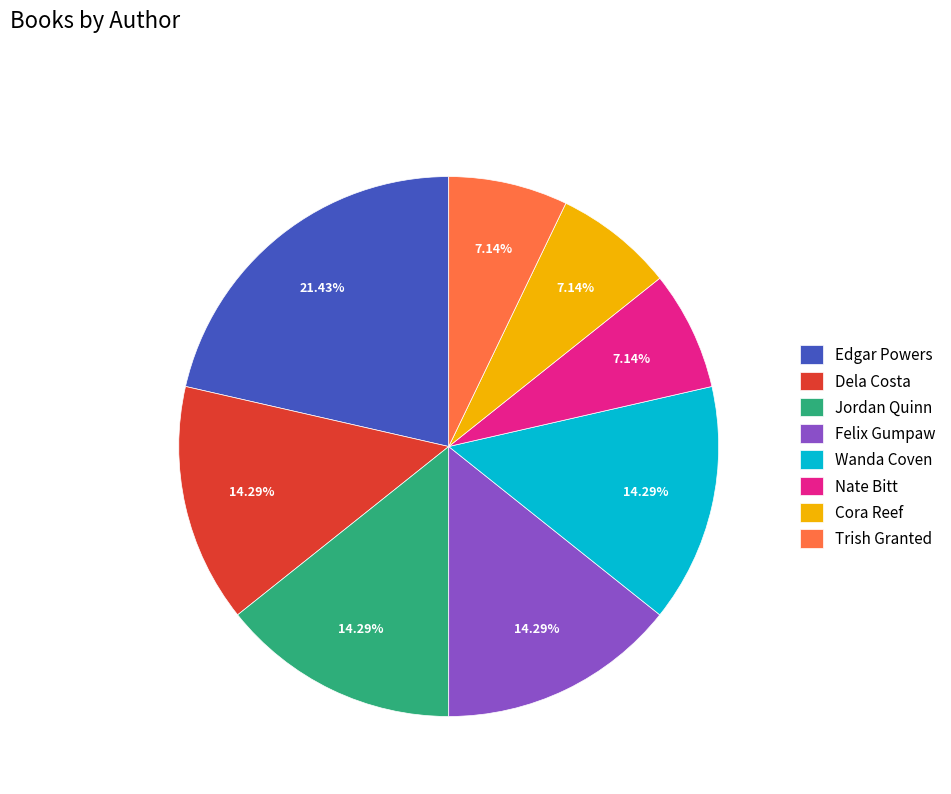

To the nearest percent, what is the average slice percentage?

12%